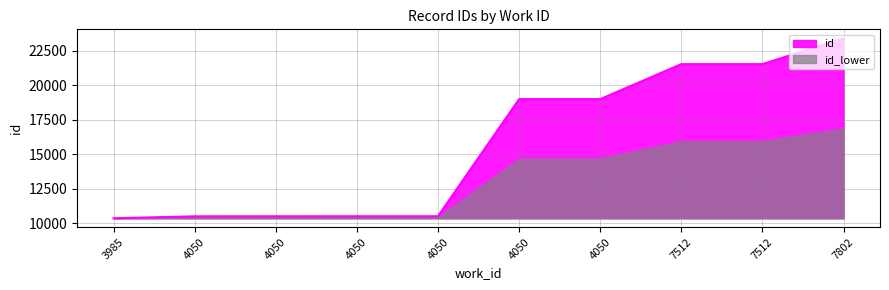

What is the difference between the maximum and second lowest values?

12919